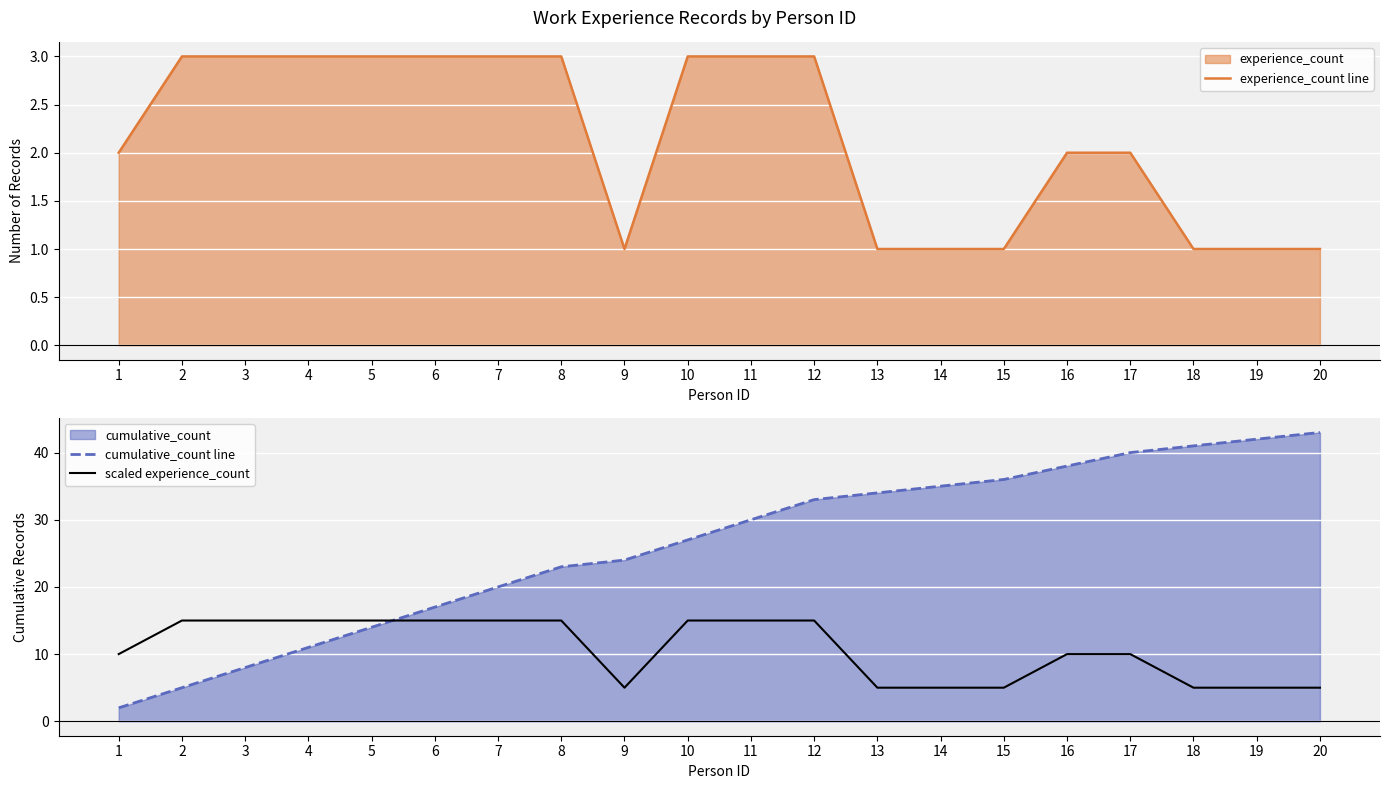

What is the smallest value displayed?

1